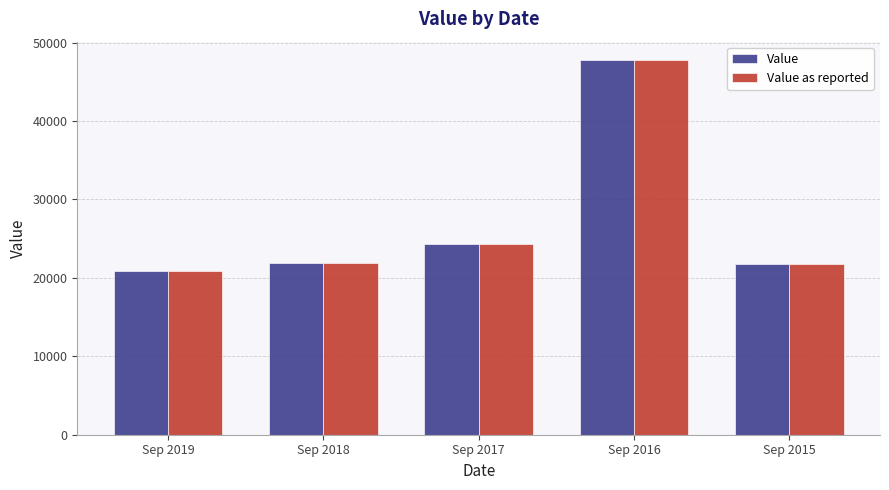

Is the value of Value as reported at Sep 2019 greater than the value of Value at Sep 2017?

No